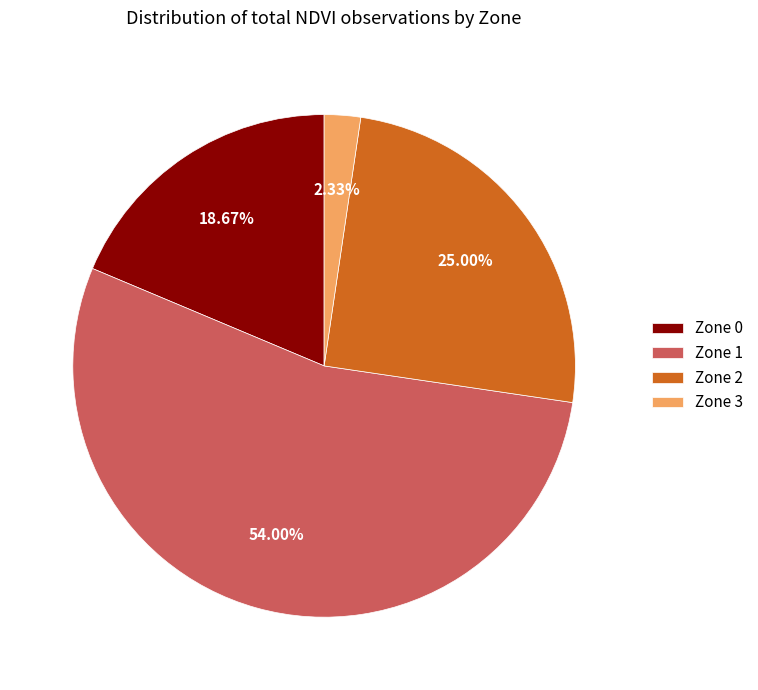

How many segments does this pie chart have?

4